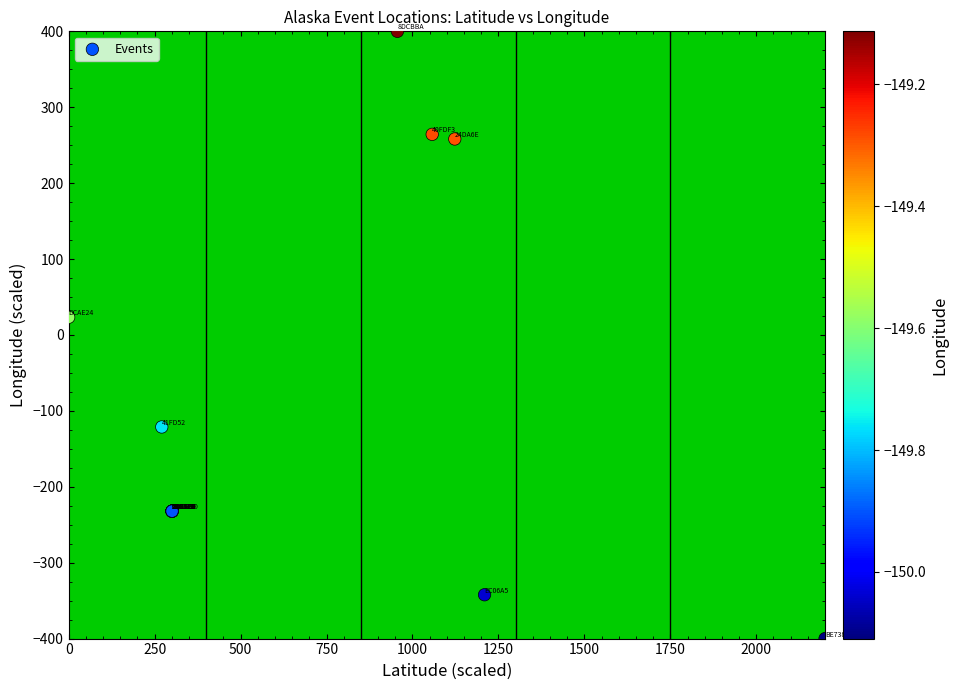

What Y value in the scatter plot is closest to 0?

23.3